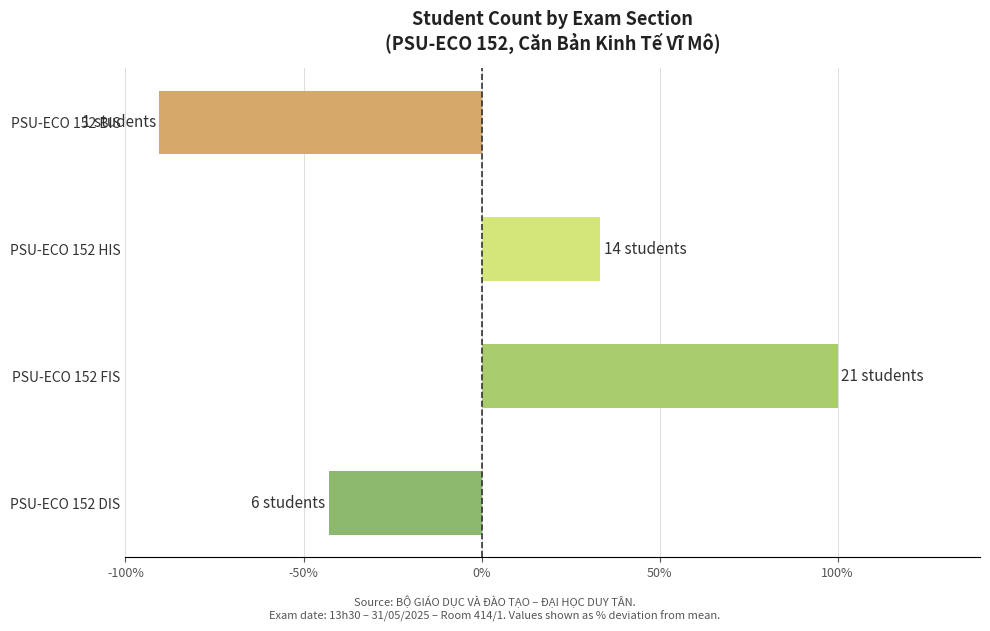

Which label corresponds to the largest value in the chart?

PSU-ECO 152 FIS